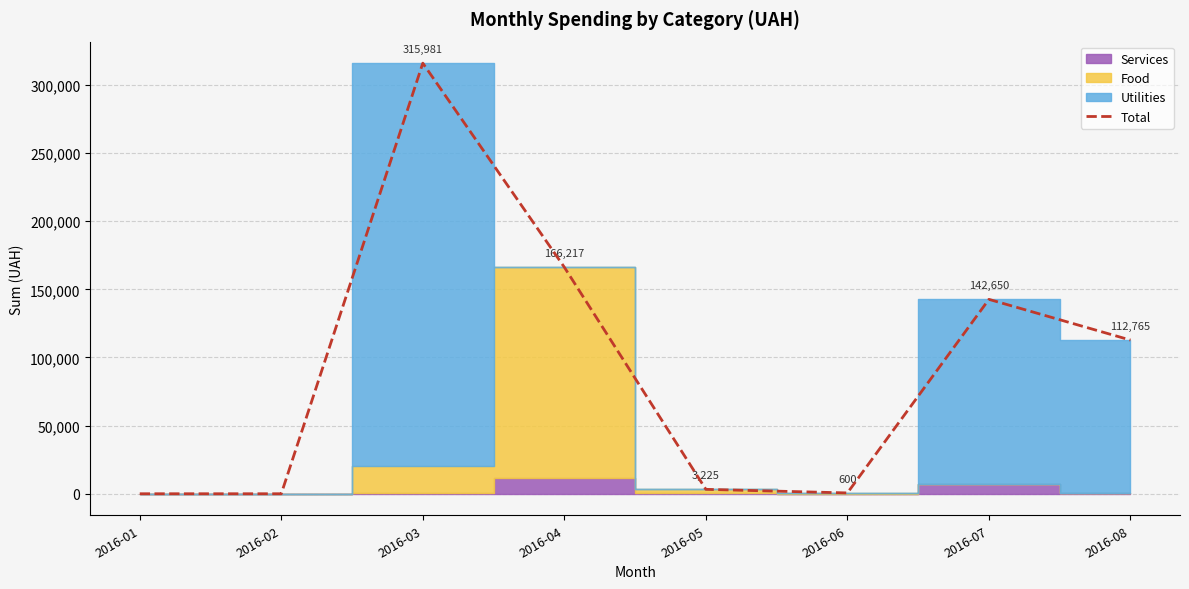

Reading right to left, what are all the values shown in this chart?

2016-08=112765.4	2016-07=142650.2	2016-06=600.0	2016-05=3225.4	2016-04=166216.8	2016-03=315980.9	2016-02=0.0	2016-01=0.0